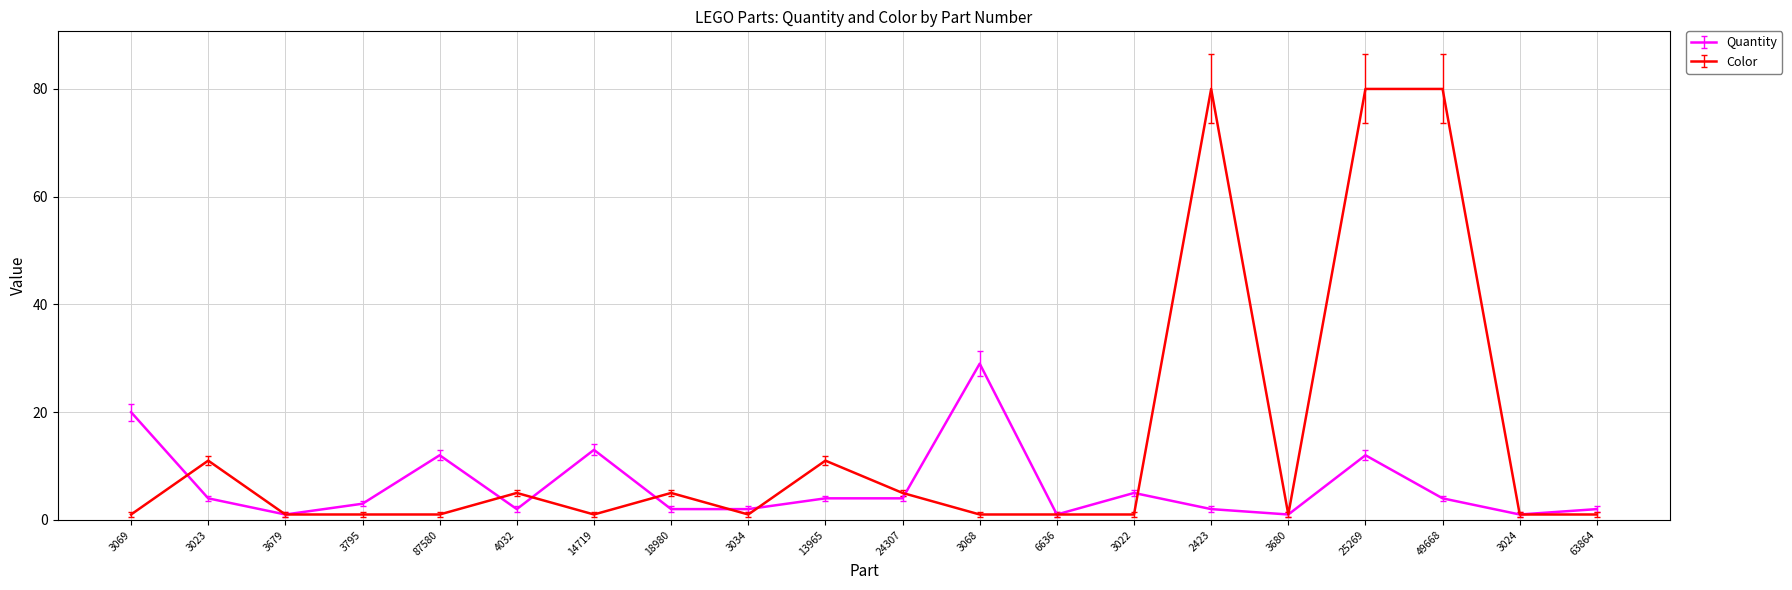

What is the difference between the Quantity values at 25269 and 4032?

10